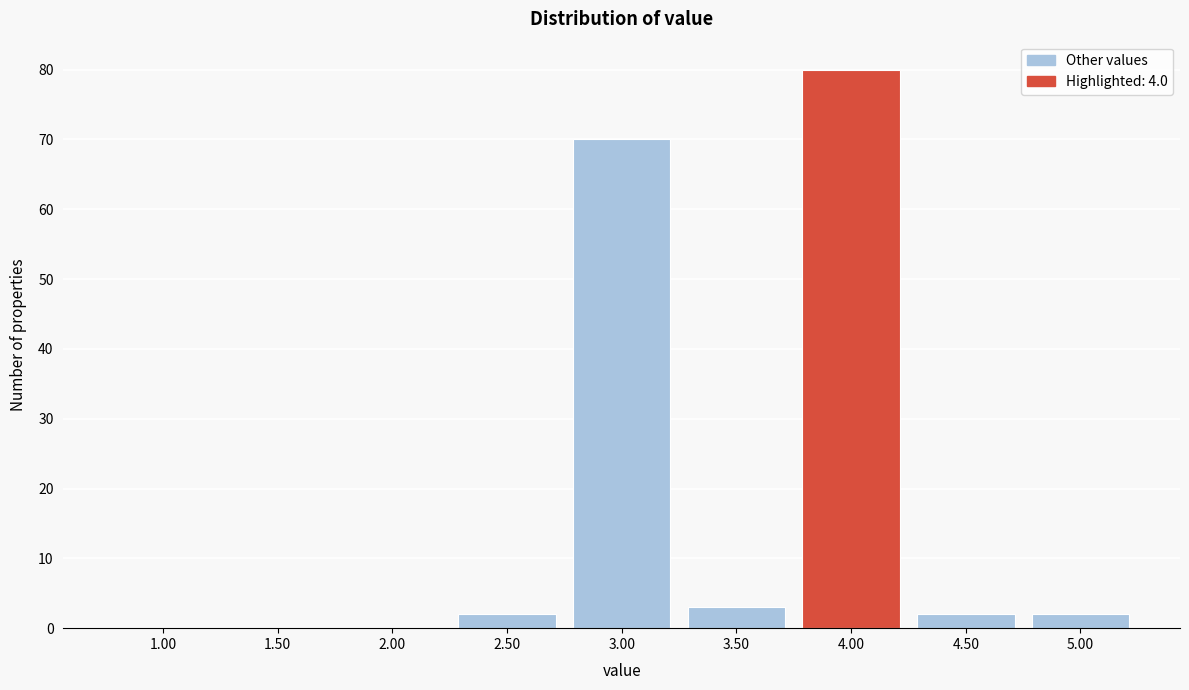

Reading left to right, transcribe all the data shown in this chart.

1.00=0	1.50=0	2.00=0	2.50=2	3.00=70	3.50=3	4.00=80	4.50=2	5.00=2